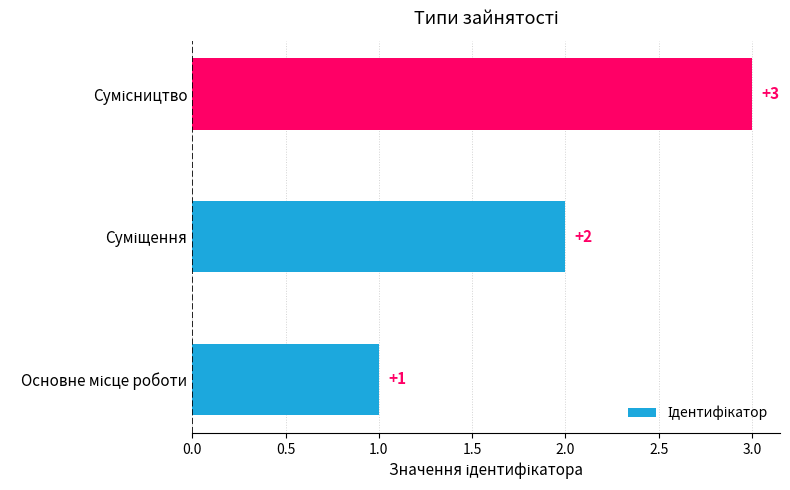

How many values are between 1 and 3?

3